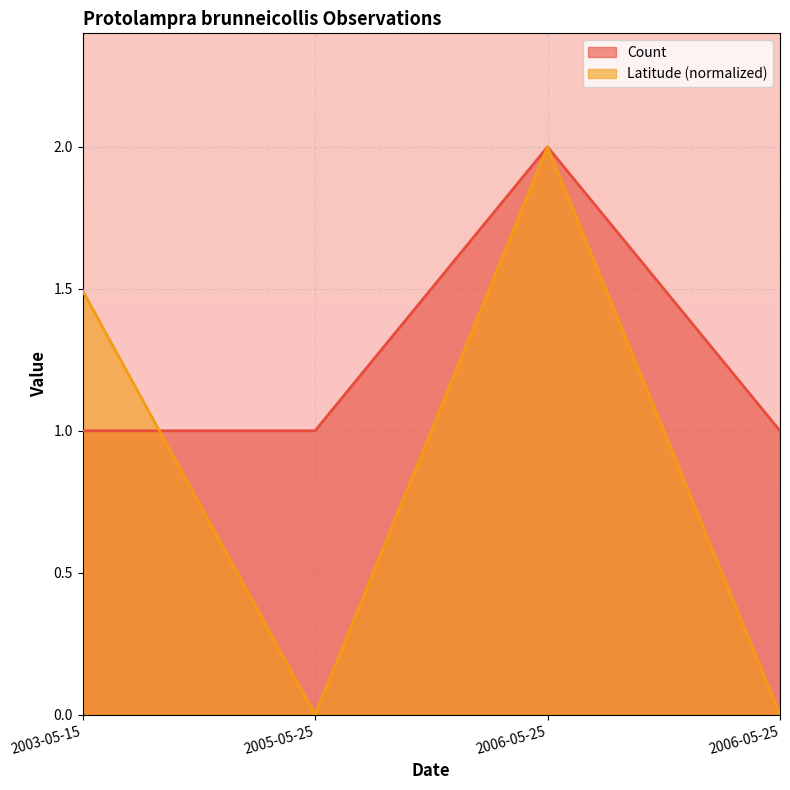

What are all the series names shown in the legend?

Count, Latitude (normalized)